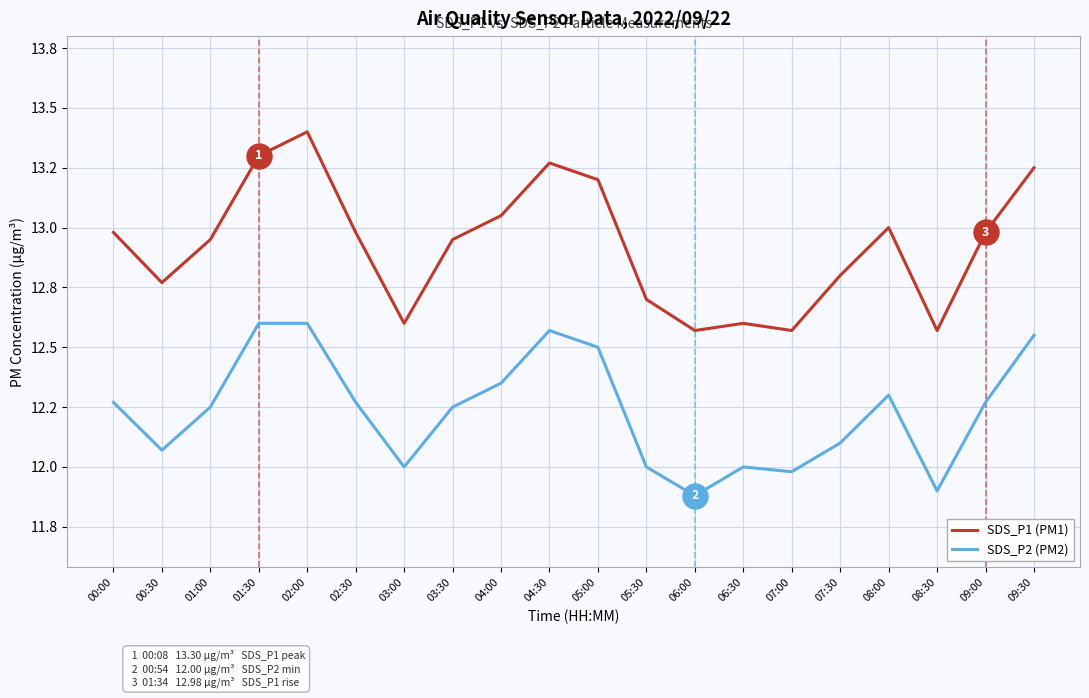

What are all the series names shown in the legend?

SDS_P1 (PM1), SDS_P2 (PM2)